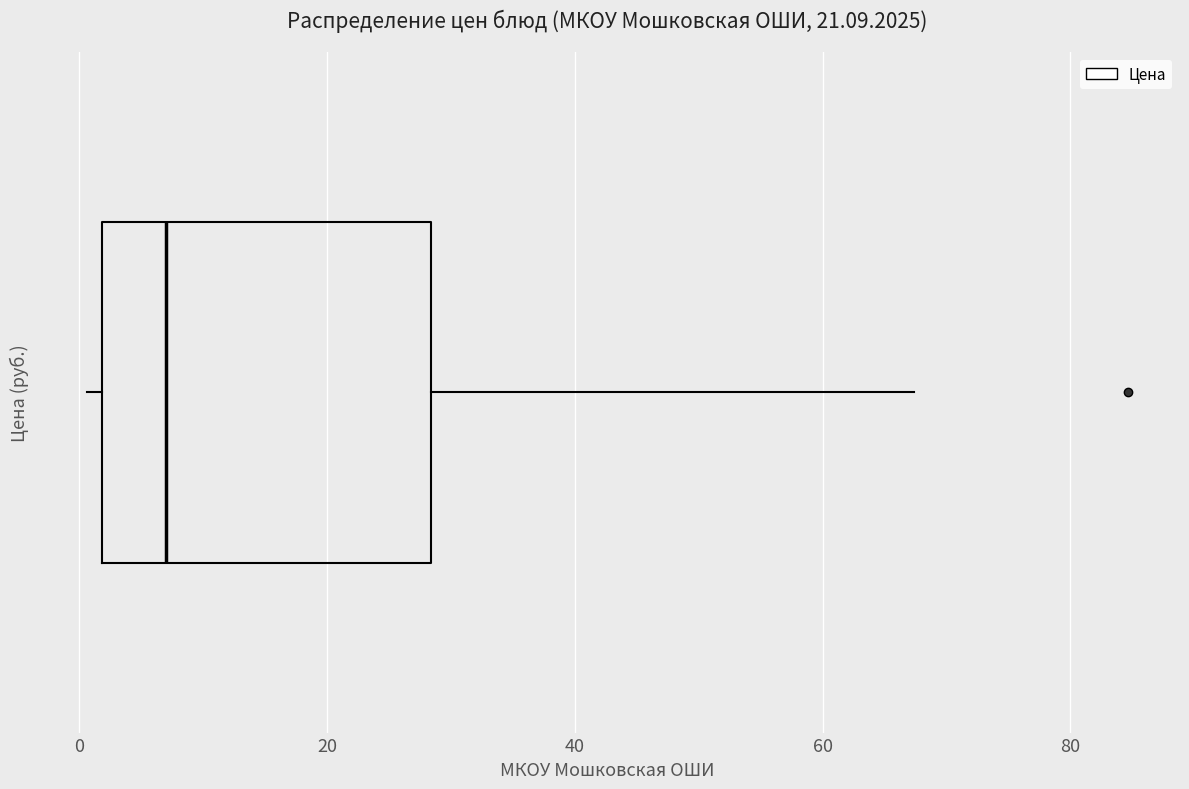

Where is the left edge of the box on the x-axis? The values are not printed on the chart, so give them approximately, as read against the axis.

2